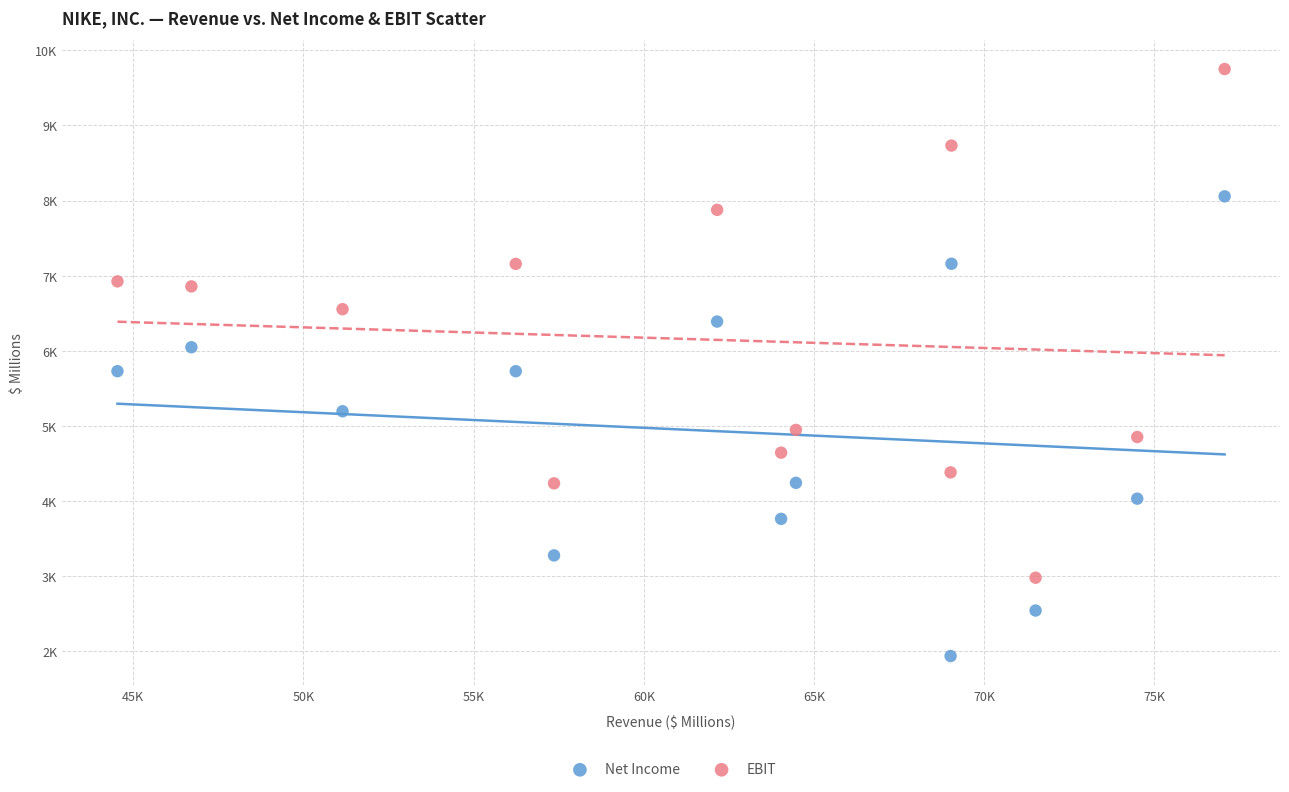

Which series has the widest spread of Y values?

EBIT